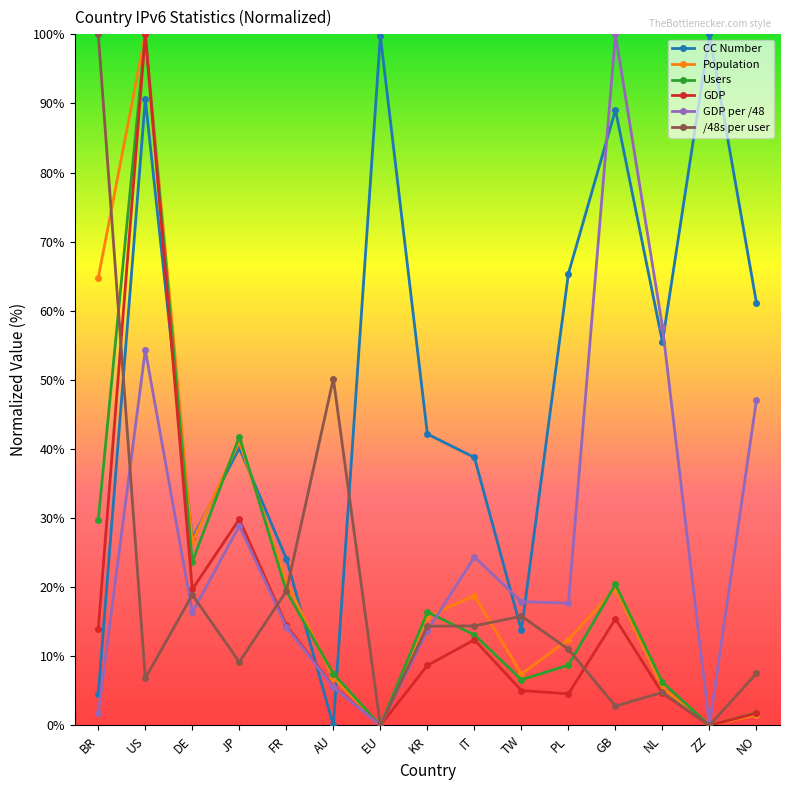

How many values in CC Number are above zero?

14